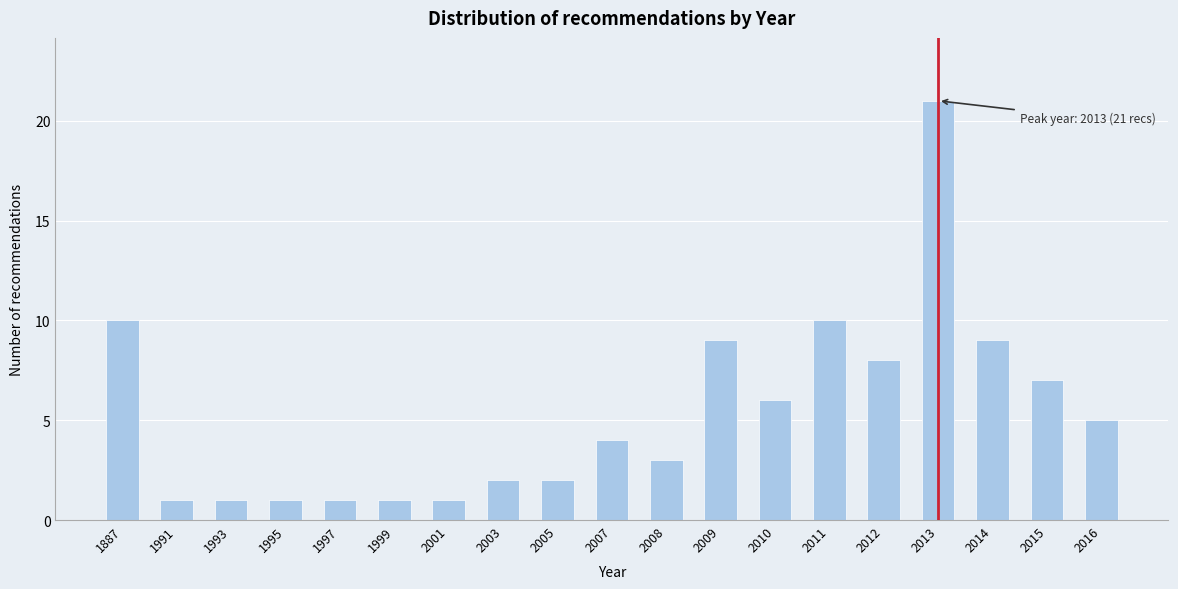

Reading left to right, transcribe all the data shown in this chart.

10	1	1	1	1	1	1	2	2	4	3	9	6	10	8	21	9	7	5